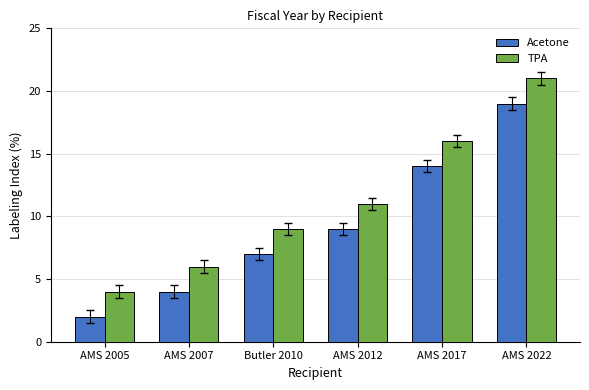

Rank the series by their average value, from lowest to highest.

Acetone, TPA